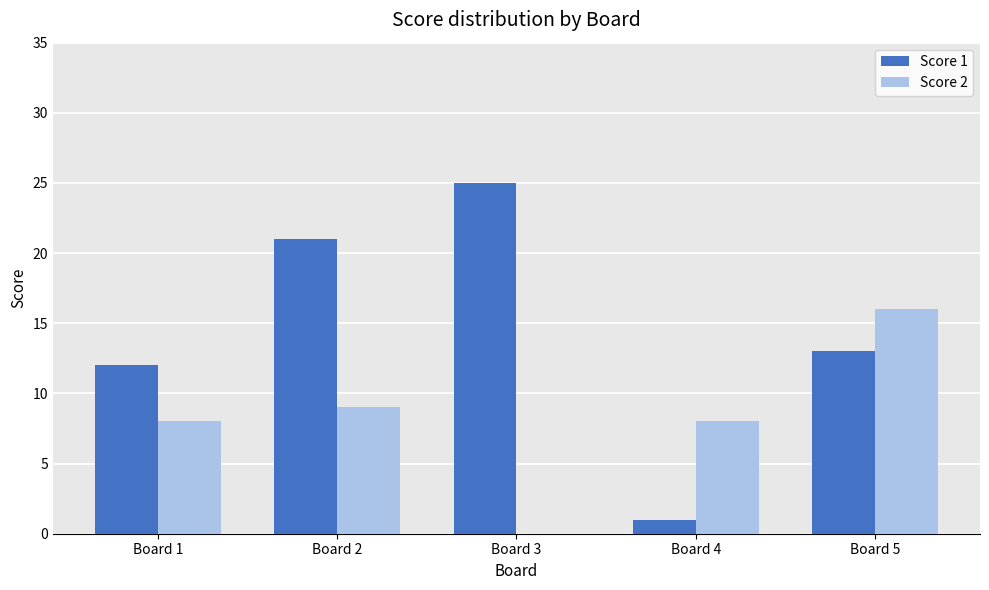

Reading right to left, list all the values displayed in this chart.

Score 1: 13	1	25	21	12
Score 2: 16	8	0	9	8